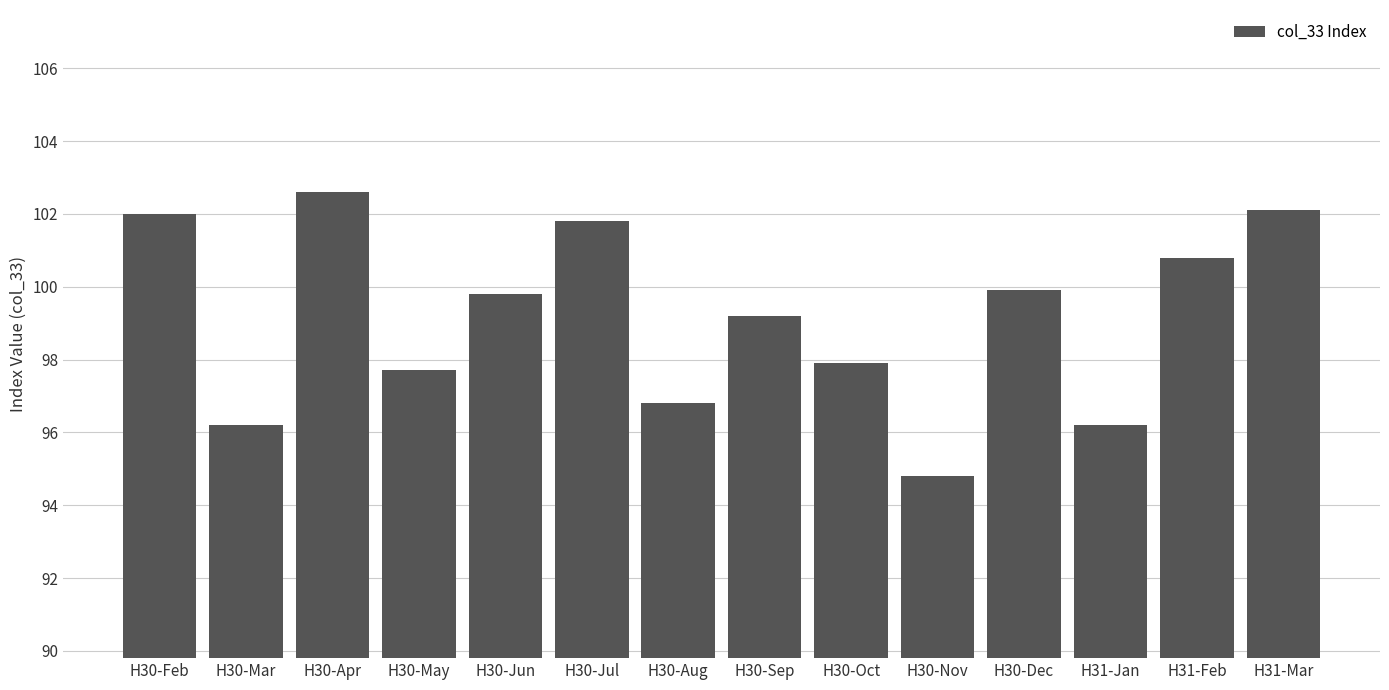

Reading left to right, what are all the values shown in this chart?

H30-Feb=102.0	H30-Mar=96.2	H30-Apr=102.6	H30-May=97.7	H30-Jun=99.8	H30-Jul=101.8	H30-Aug=96.8	H30-Sep=99.2	H30-Oct=97.9	H30-Nov=94.8	H30-Dec=99.9	H31-Jan=96.2	H31-Feb=100.8	H31-Mar=102.1